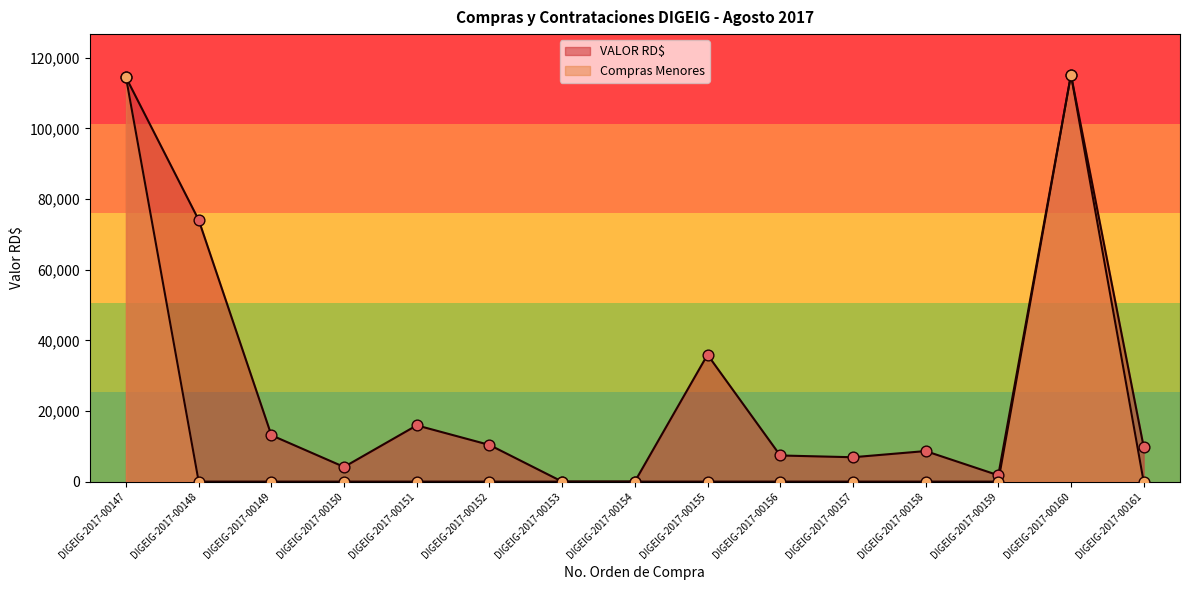

Is the value of VALOR RD$ at DIGEIG-2017-00155 greater than the value of Compras Menores at DIGEIG-2017-00156?

Yes